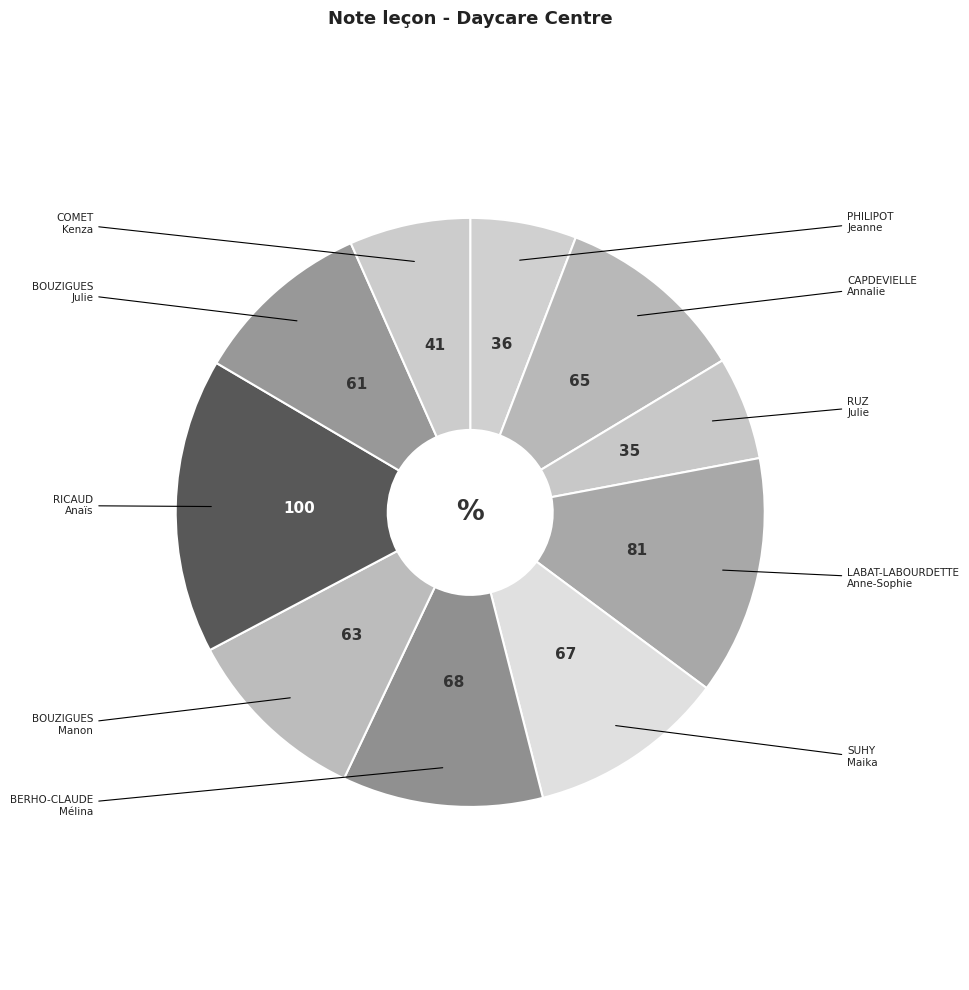

To the nearest percent, what is the average slice percentage?

10%